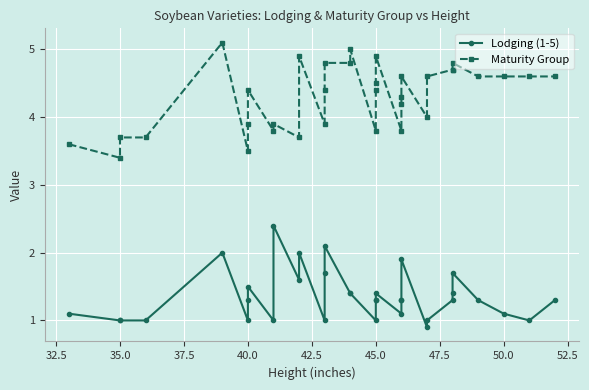

Is it true that Maturity Group equals 1.6 at 32?

False